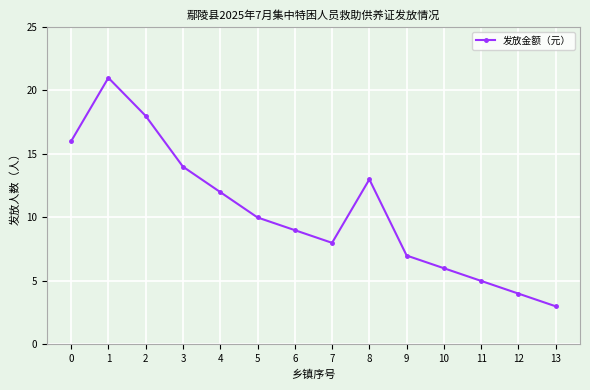

What is the smallest value displayed?

3